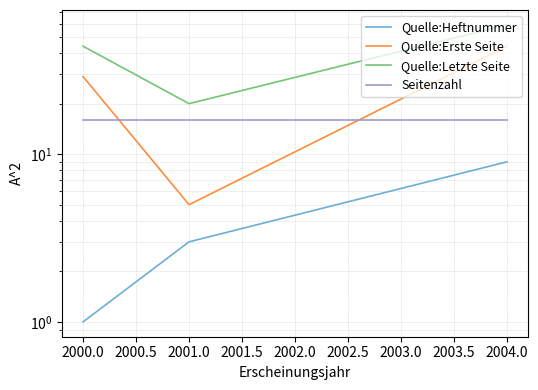

What is the value of the Quelle:Letzte Seite point at the 3rd from the left?

59